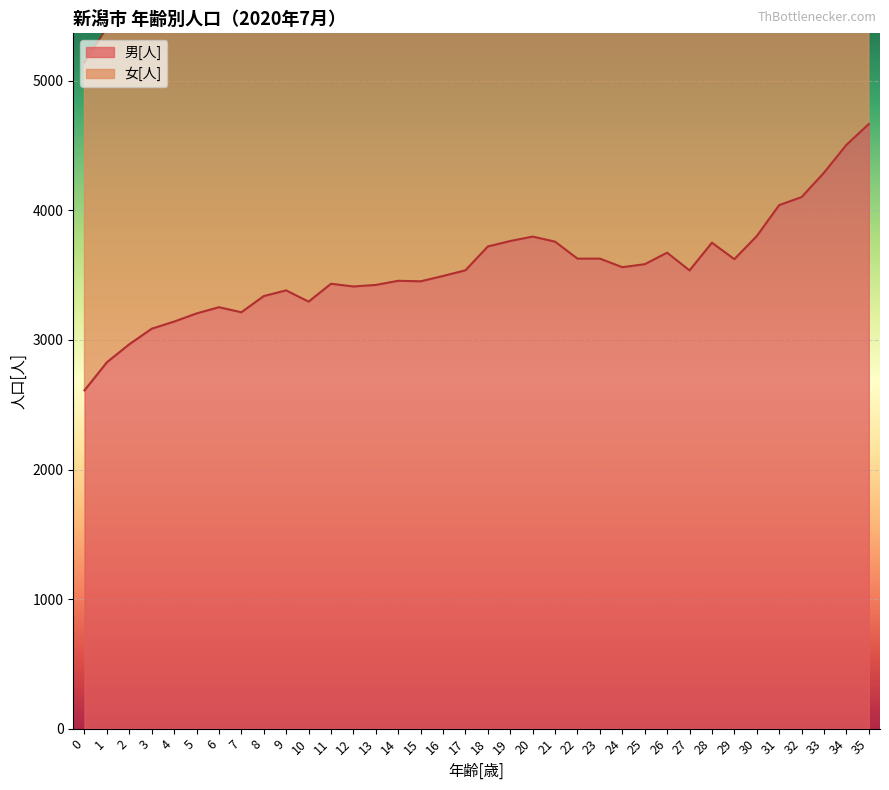

Reading left to right, what are all the values shown in this chart?

男[人]: 0=2611	1=2828	2=2967	3=3087	4=3142	5=3205	6=3253	7=3214	8=3339	9=3383	10=3296	11=3434	12=3413	13=3425	14=3457	15=3453	16=3494	17=3538	18=3722	19=3764	20=3798	21=3759	22=3628	23=3628	24=3562	25=3585	26=3674	27=3537	28=3751	29=3624	30=3802	31=4041	32=4103	33=4291	34=4506	35=4667
女[人]: 0=5143	1=5412	2=5748	3=5880	4=6085	5=6285	6=6425	7=6270	8=6503	9=6569	10=6639	11=6689	12=6621	13=6738	14=6722	15=6693	16=6870	17=6886	18=7260	19=7286	20=7391	21=7450	22=7095	23=7030	24=6970	25=7062	26=7359	27=7050	28=7474	29=7246	30=7549	31=8096	32=8144	33=8601	34=8925	35=9052